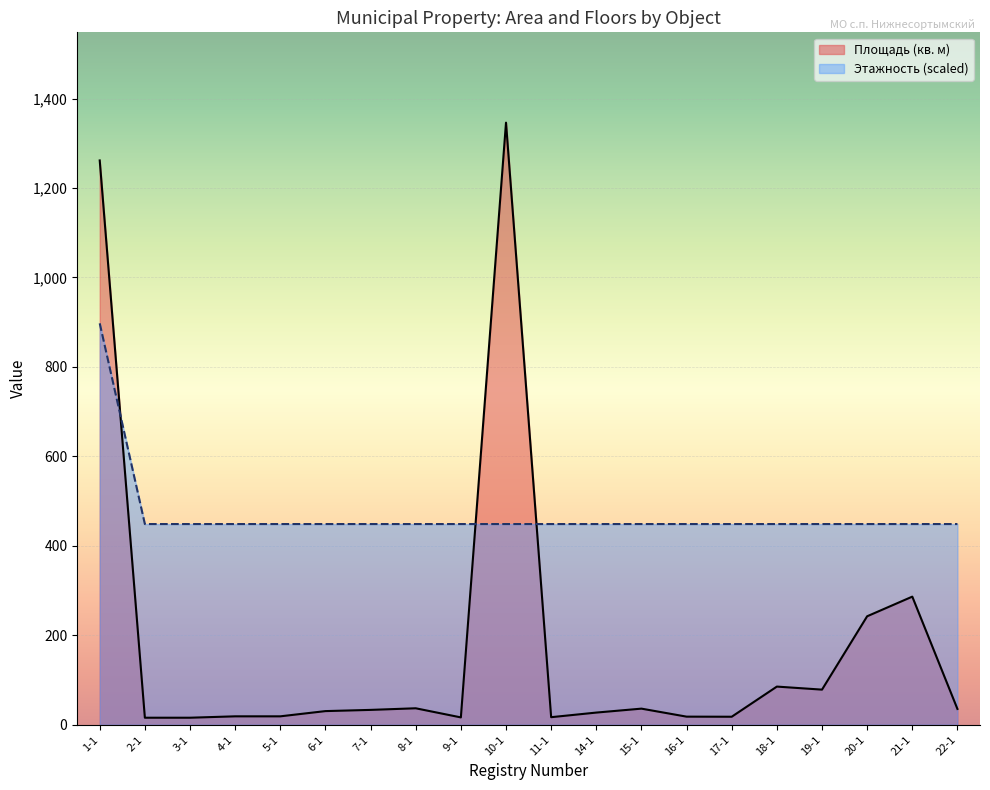

Read the Площадь (кв. м) value at 8-1.

36.8